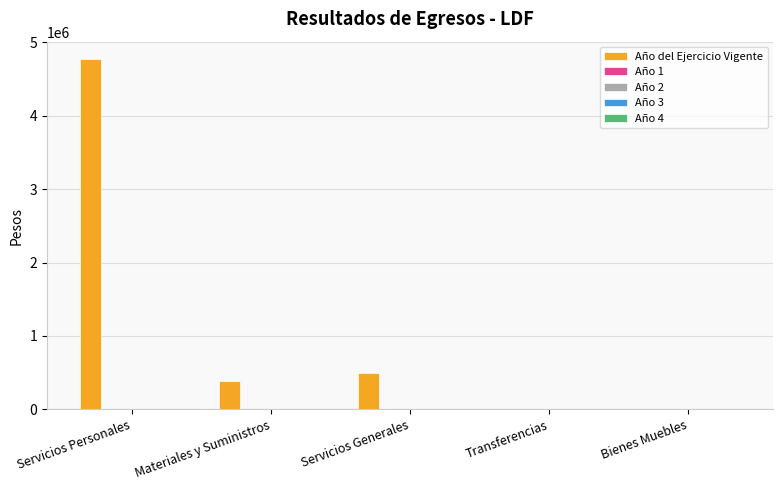

What is the maximum value shown in the chart?

4770146.2